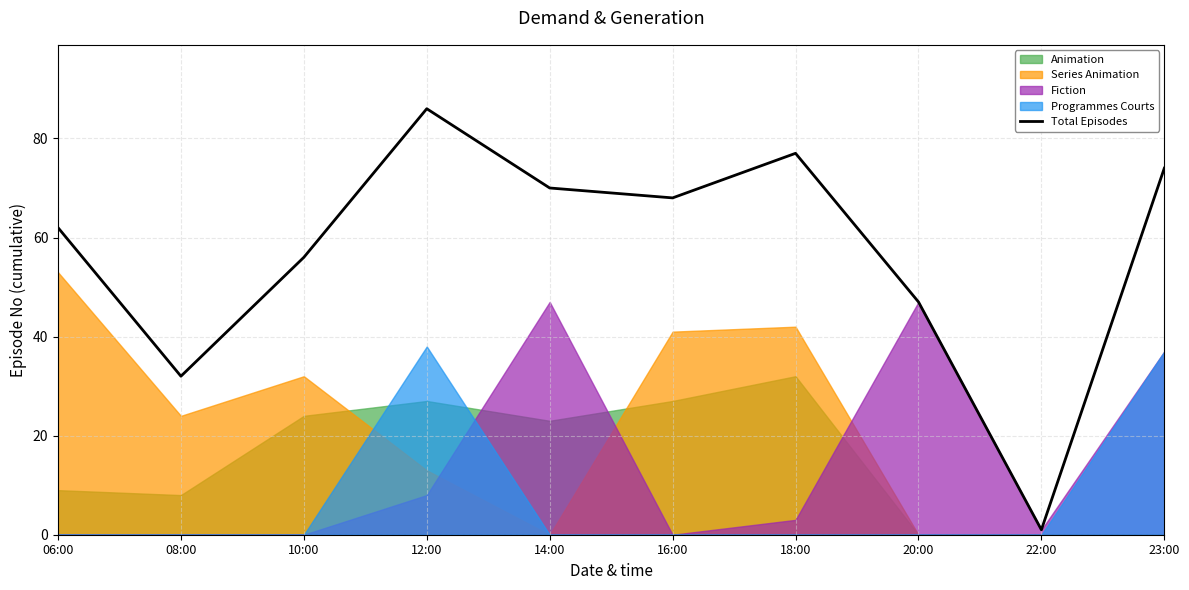

Reading left to right, what are all the values shown in this chart?

06:00=62	08:00=32	10:00=56	12:00=86	14:00=70	16:00=68	18:00=77	20:00=47	22:00=1	23:00=74